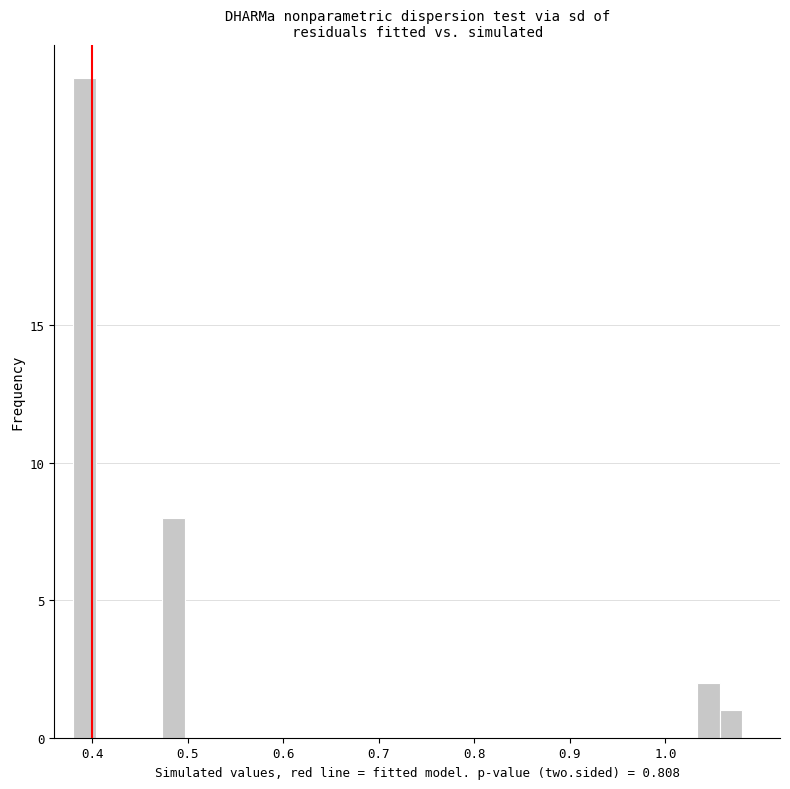

Read against the x-axis, roughly where is the centre of the tallest bar?

0.39